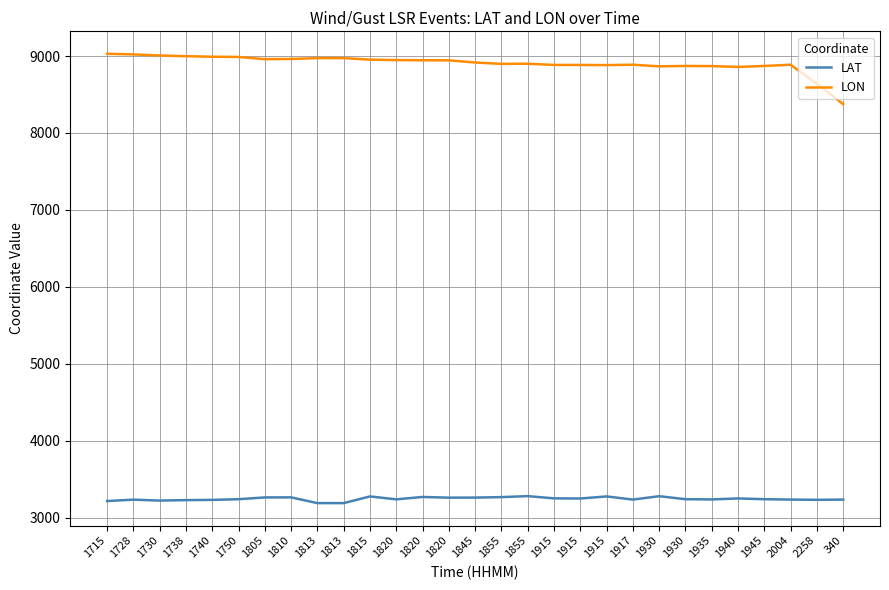

Rank the series by their average value, from lowest to highest.

LAT, LON